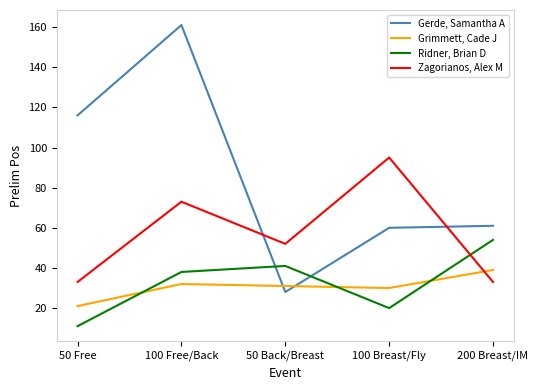

What is the total value across all series at 100 Breast/Fly?

205